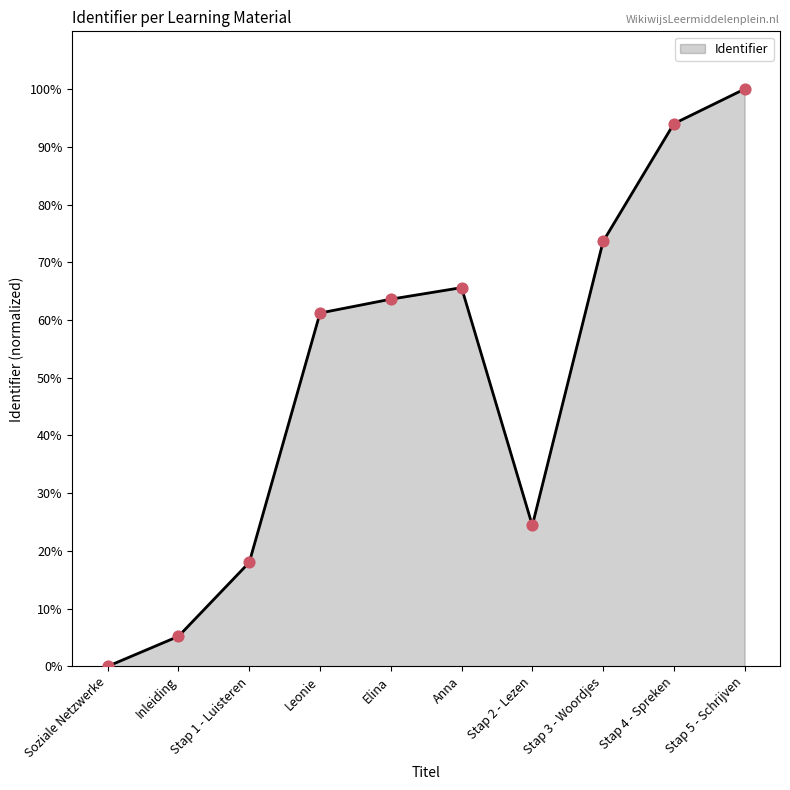

What is the change in value from Leonie to Anna?

+4.4